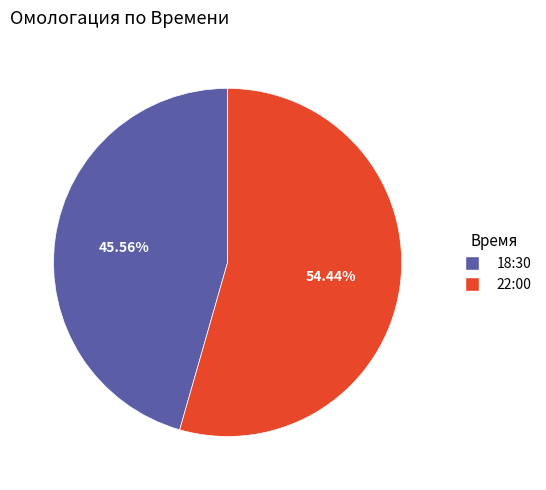

The 18:30 slice represents 46% of the pie. True or false?

True